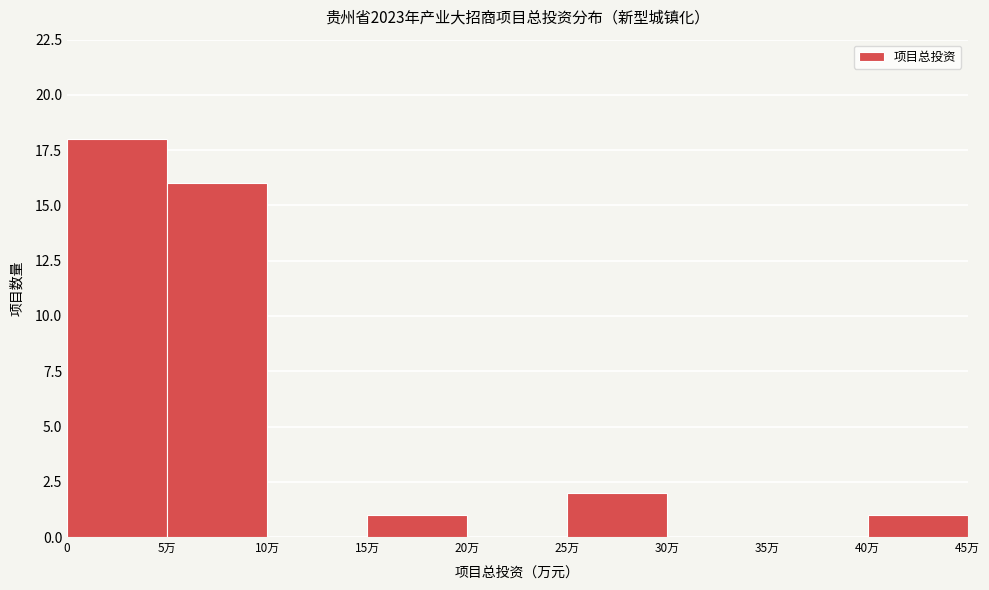

Reading right to left, extract all data points from this chart.

40万=1	35万=0	30万=0	25万=2	20万=0	15万=1	10万=0	5万=16	0=18